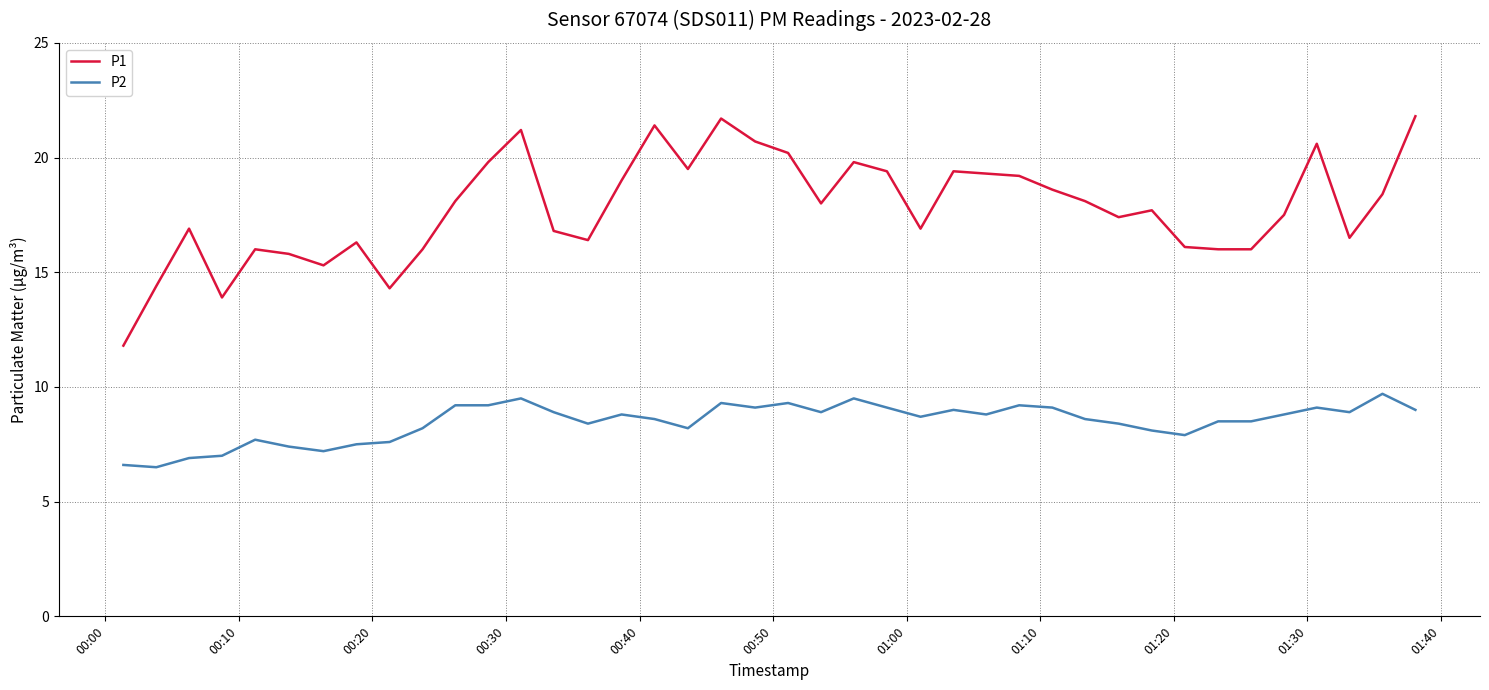

Rank the series by their maximum value, from highest to lowest.

P1, P2